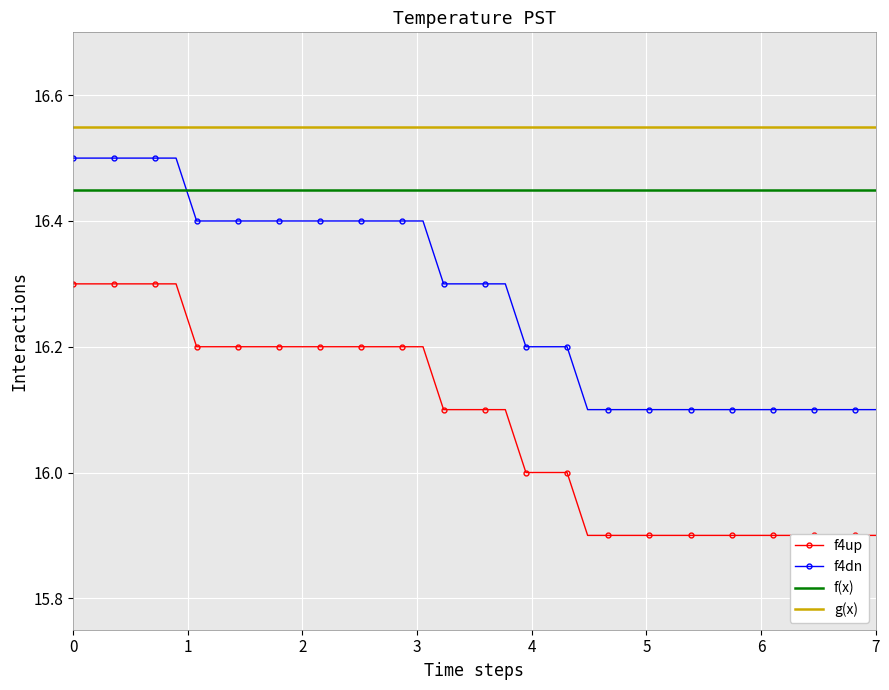

True or false: f4dn and g(x) cross at least once.

False